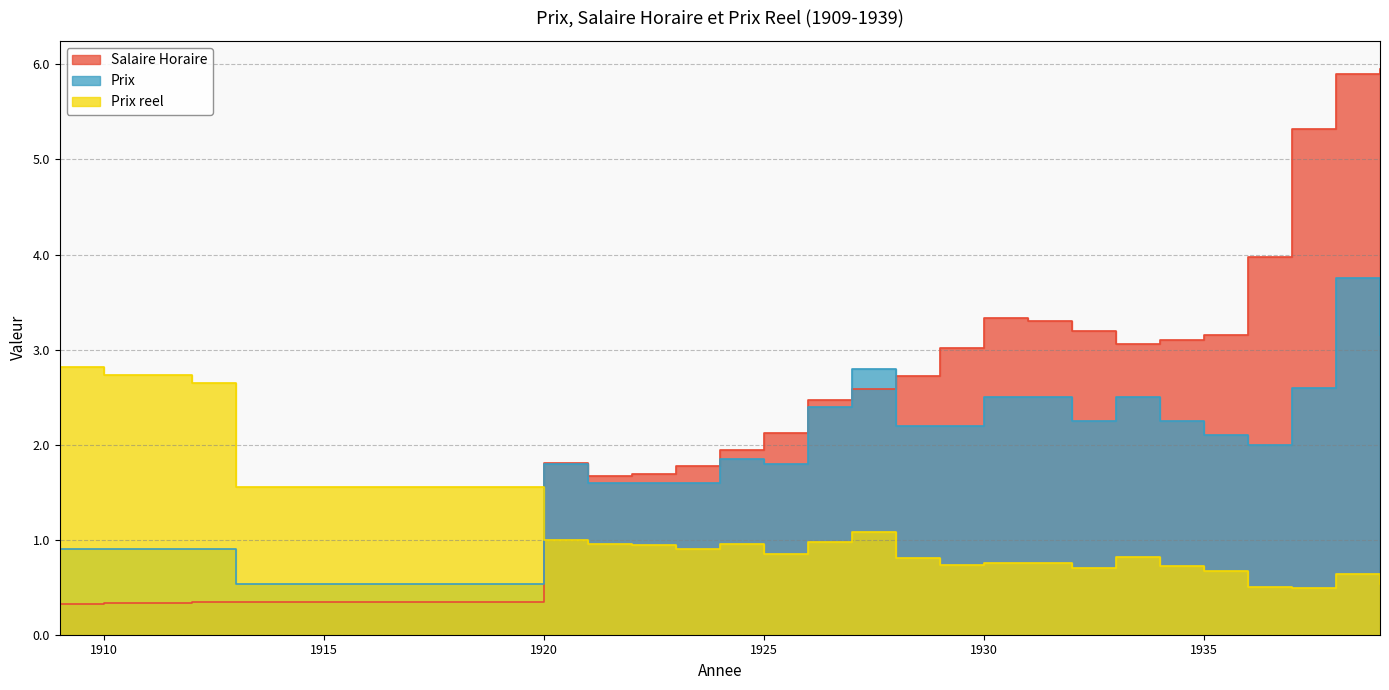

What is the total value across all series at 1922?

4.2